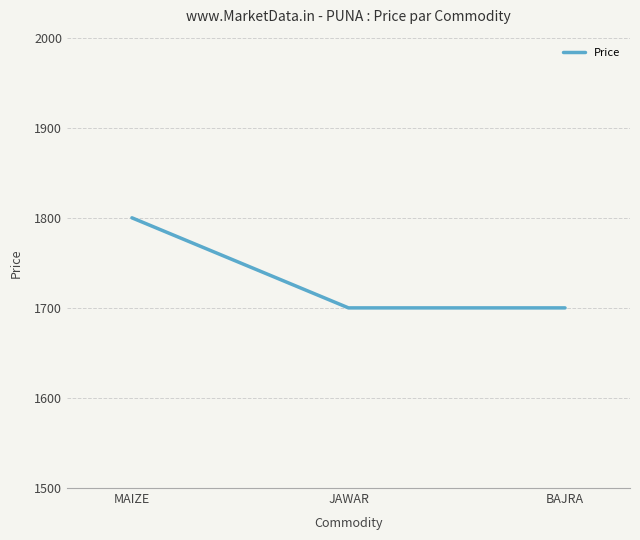

Reading left to right, list all the values displayed in this chart.

1800	1700	1700